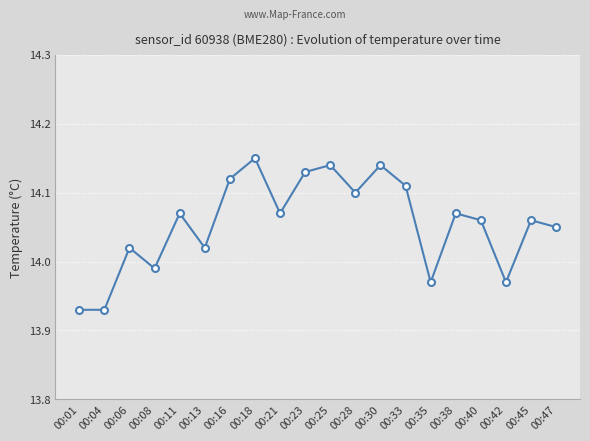

How many interior local peaks (higher than both neighbors) does the data have?

7